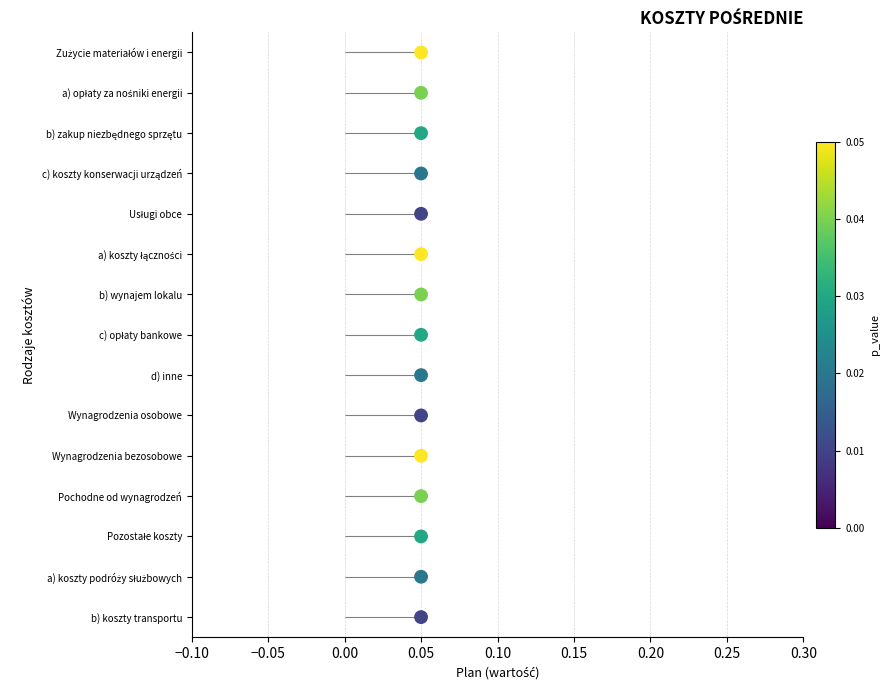

Which has a higher value, 0.05 or 0.05?

0.05